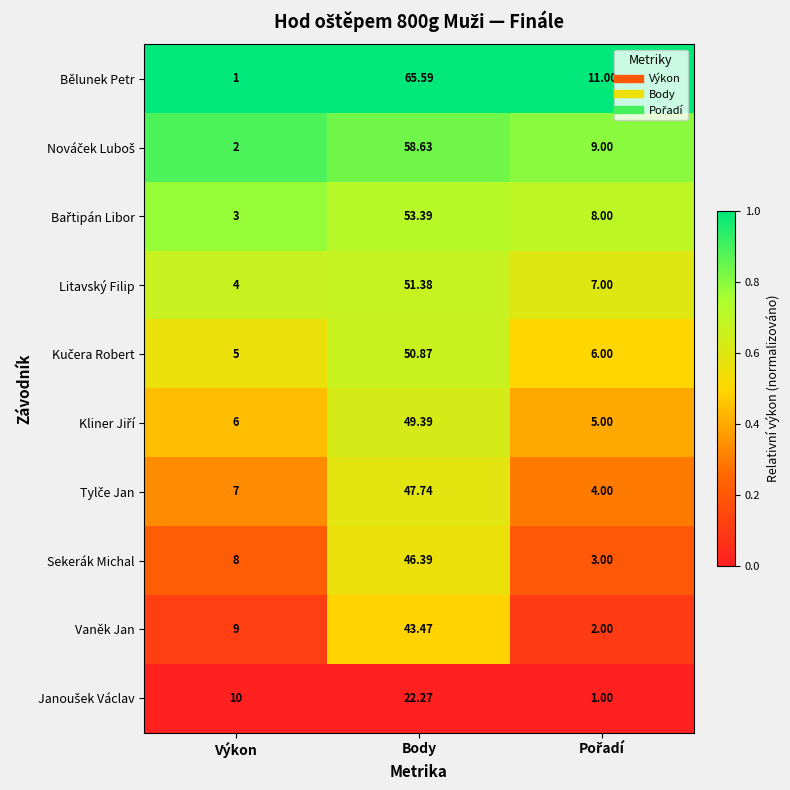

Which category has the highest value across all series?

Body